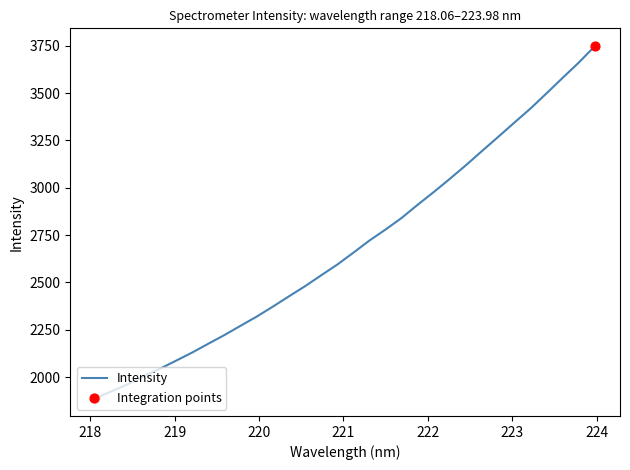

What is the greatest value displayed?

3748.8